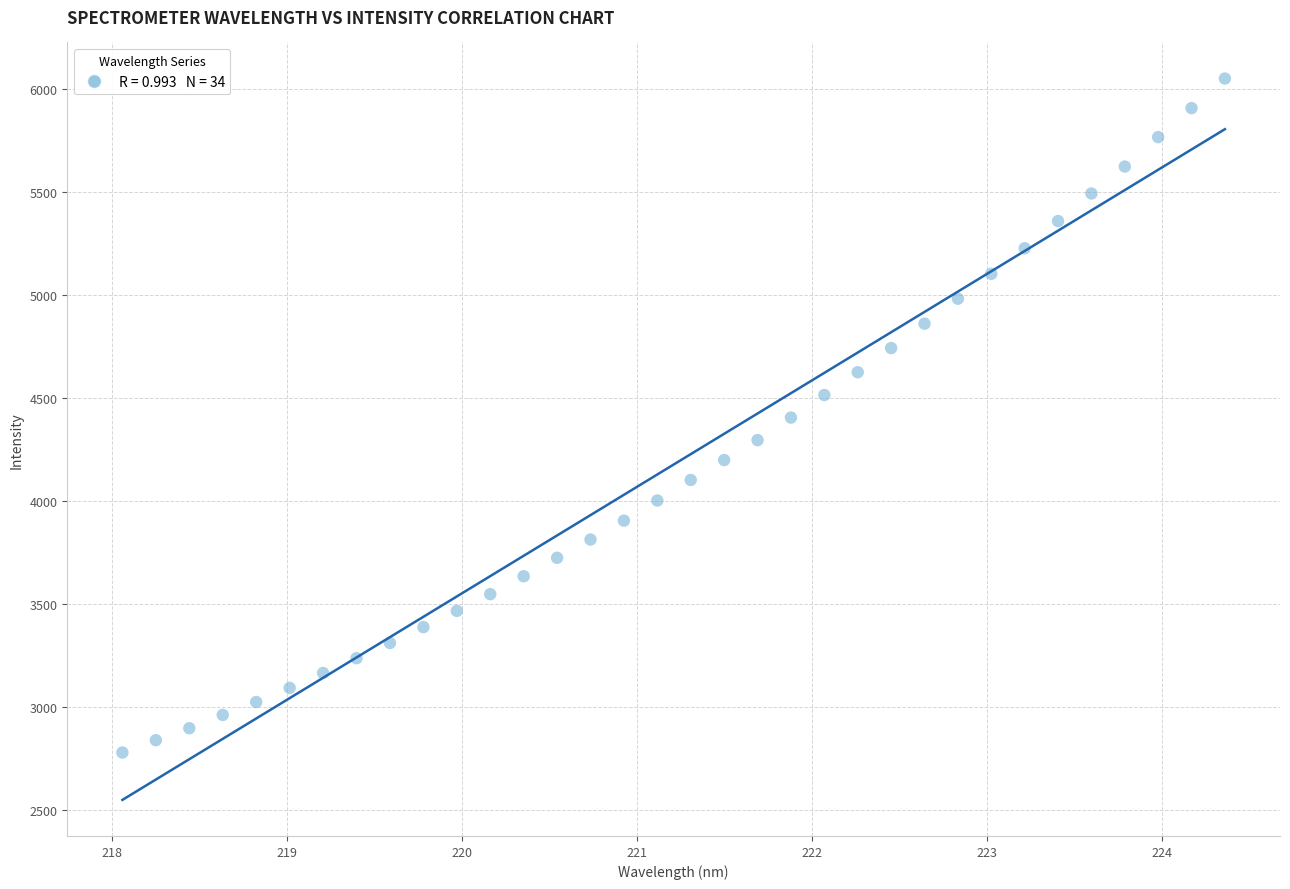

What is the range of X values (max minus min)?

6.3